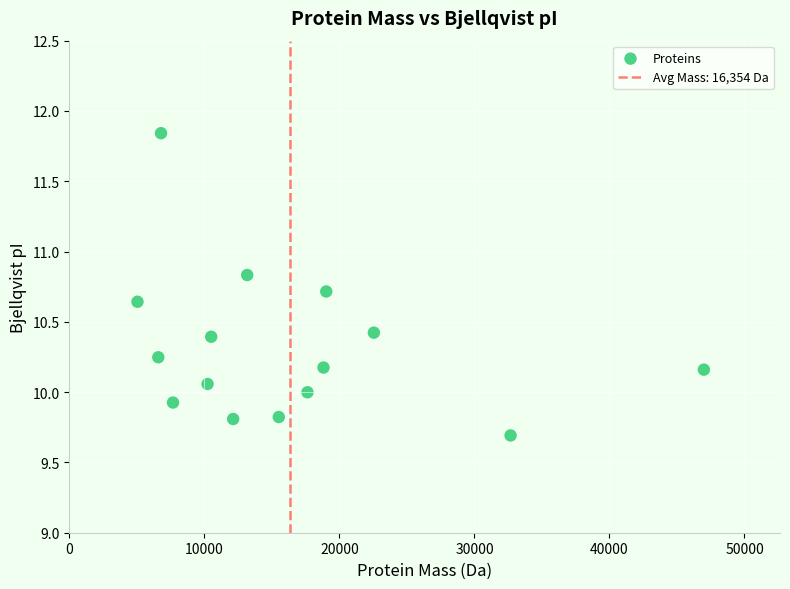

What is the range of X values (max minus min)?

41948.6